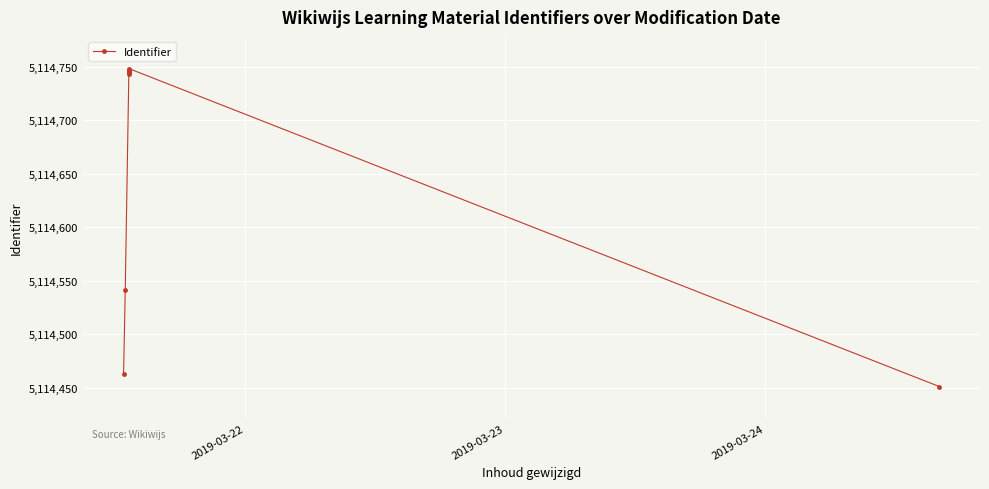

How many lines are shown in the chart?

1